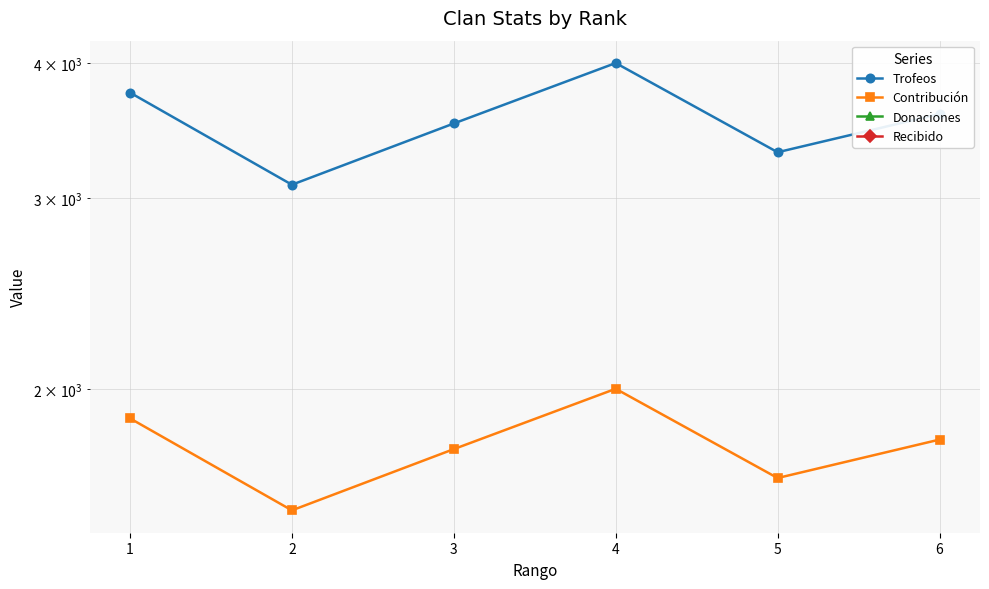

True or false: Contribución and Donaciones intersect in this chart.

False